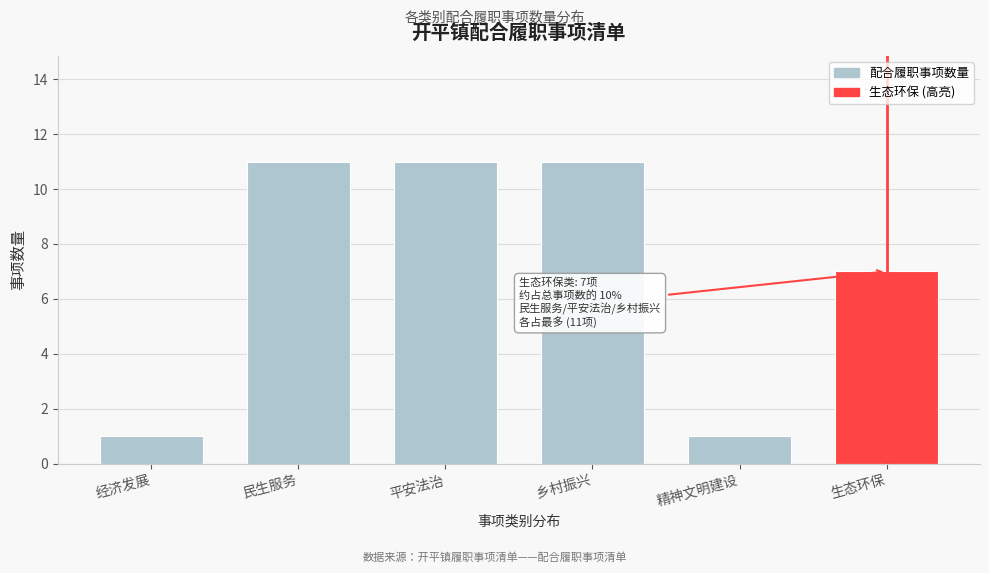

Reading left to right, what are all the values shown in this chart?

经济发展=1	民生服务=11	平安法治=11	乡村振兴=11	精神文明建设=1	生态环保=7